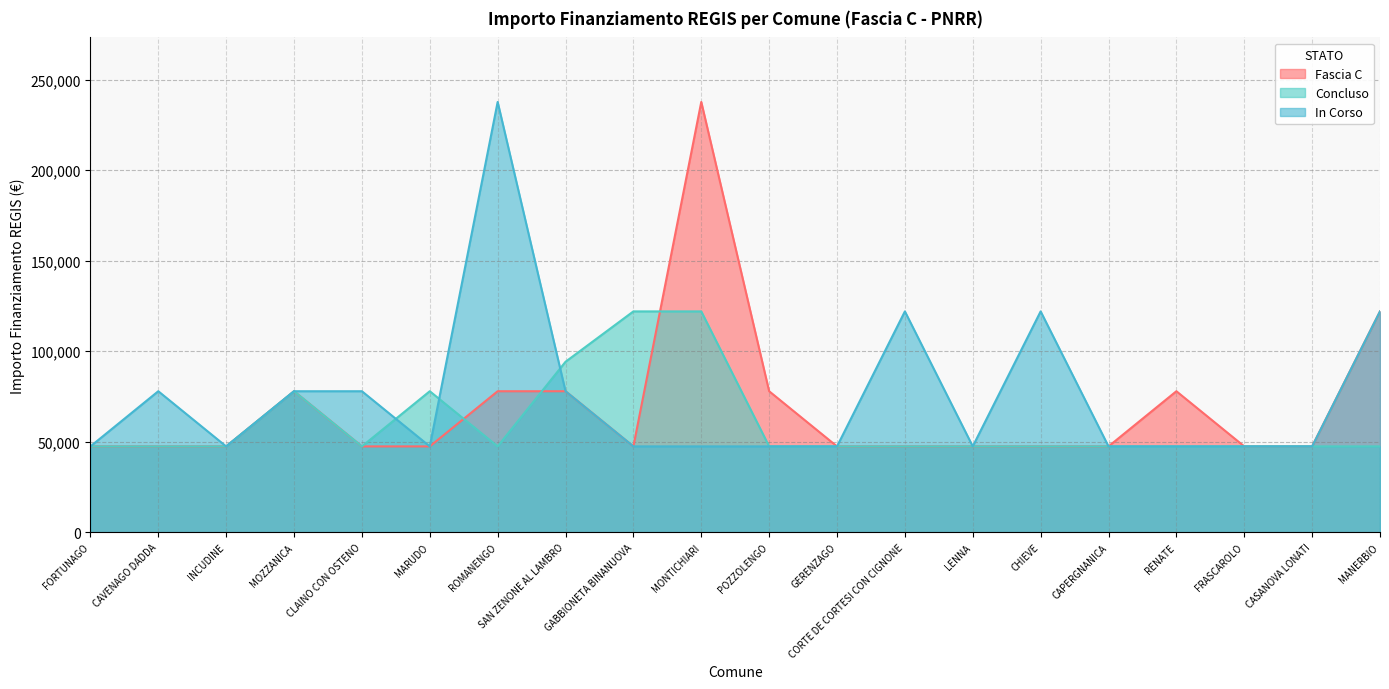

What are all the series names shown in the legend?

Fascia C, Concluso, In Corso